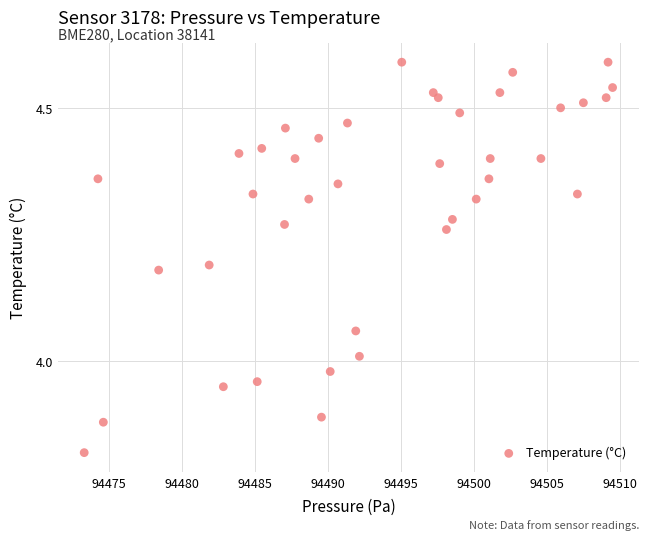

What is the range of Y values (max minus min)?

0.8